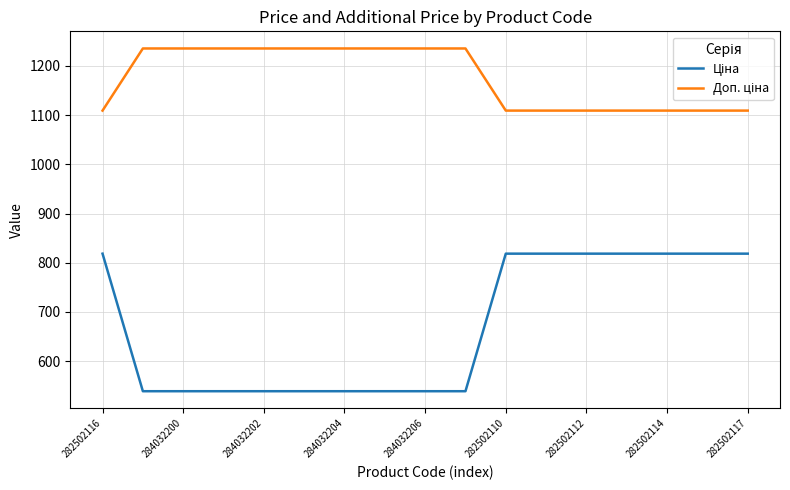

What is the smallest value displayed?

539.0